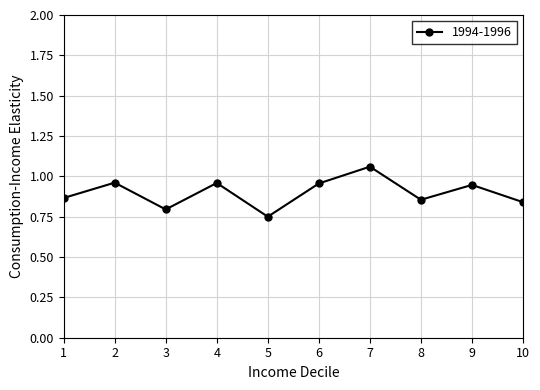

At which category does the chart reach its minimum across all series?

5